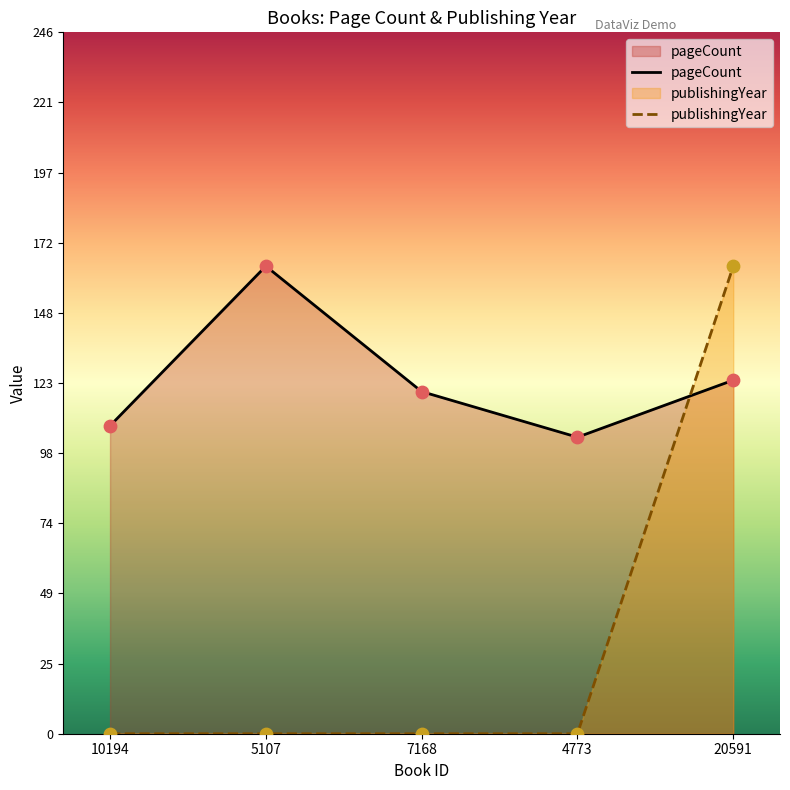

At how many categories does at least one series exceed 118?

3